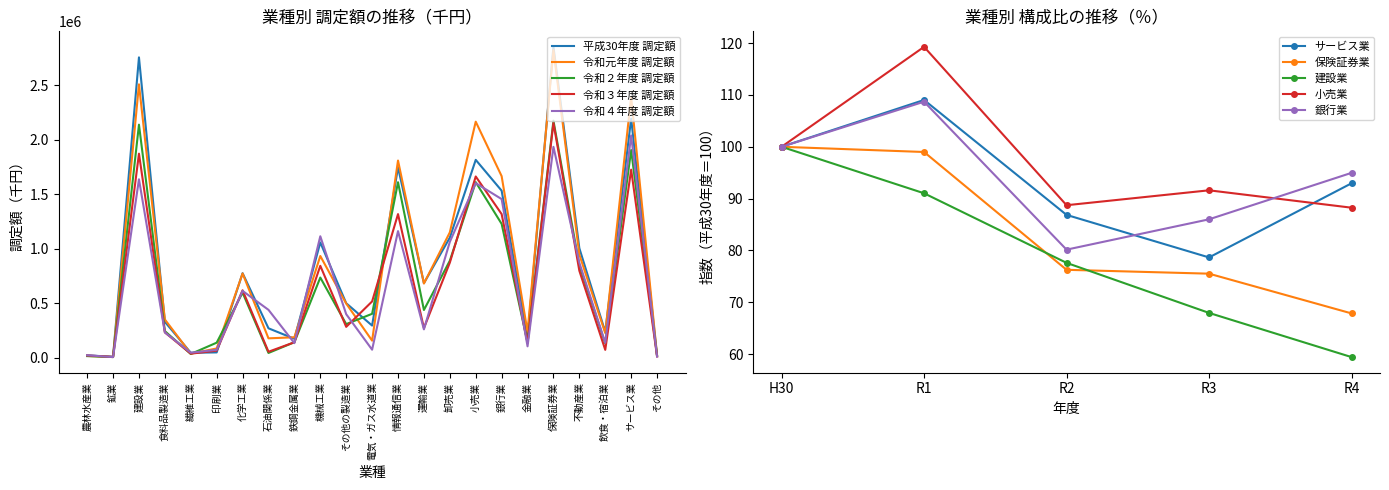

The value of 平成30年度 調定額 at 鉱業 is 9530. True or false?

True